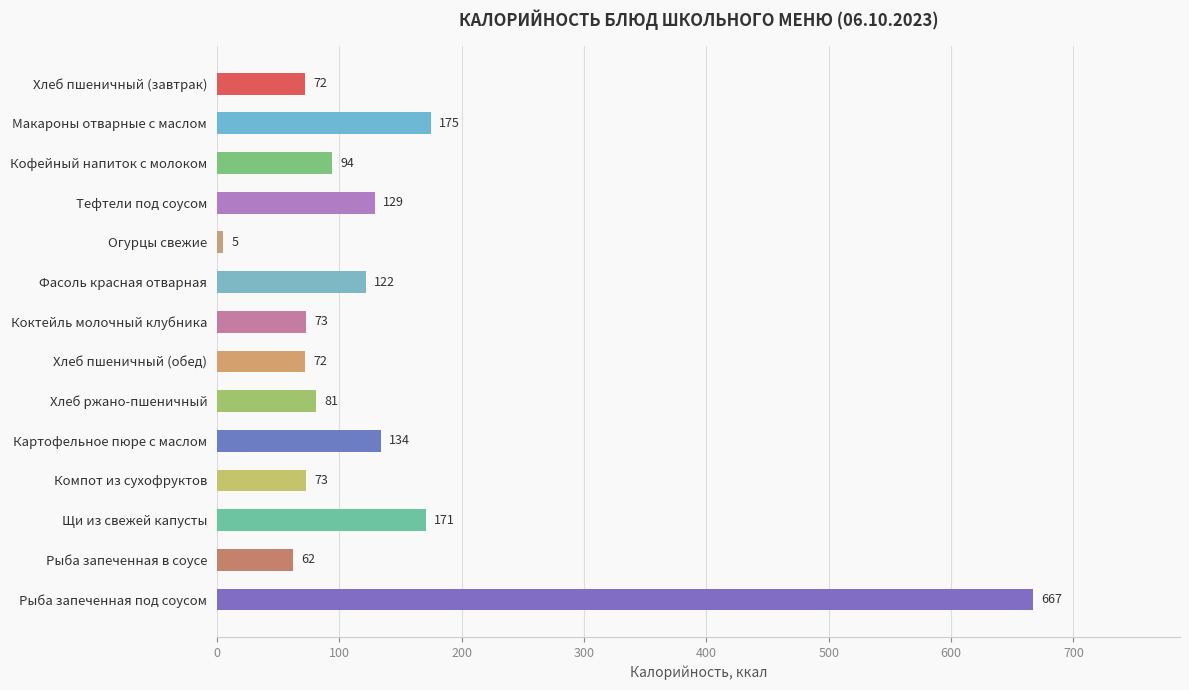

What is the sum of the values at Кофейный напиток с молоком and Компот из сухофруктов?

167